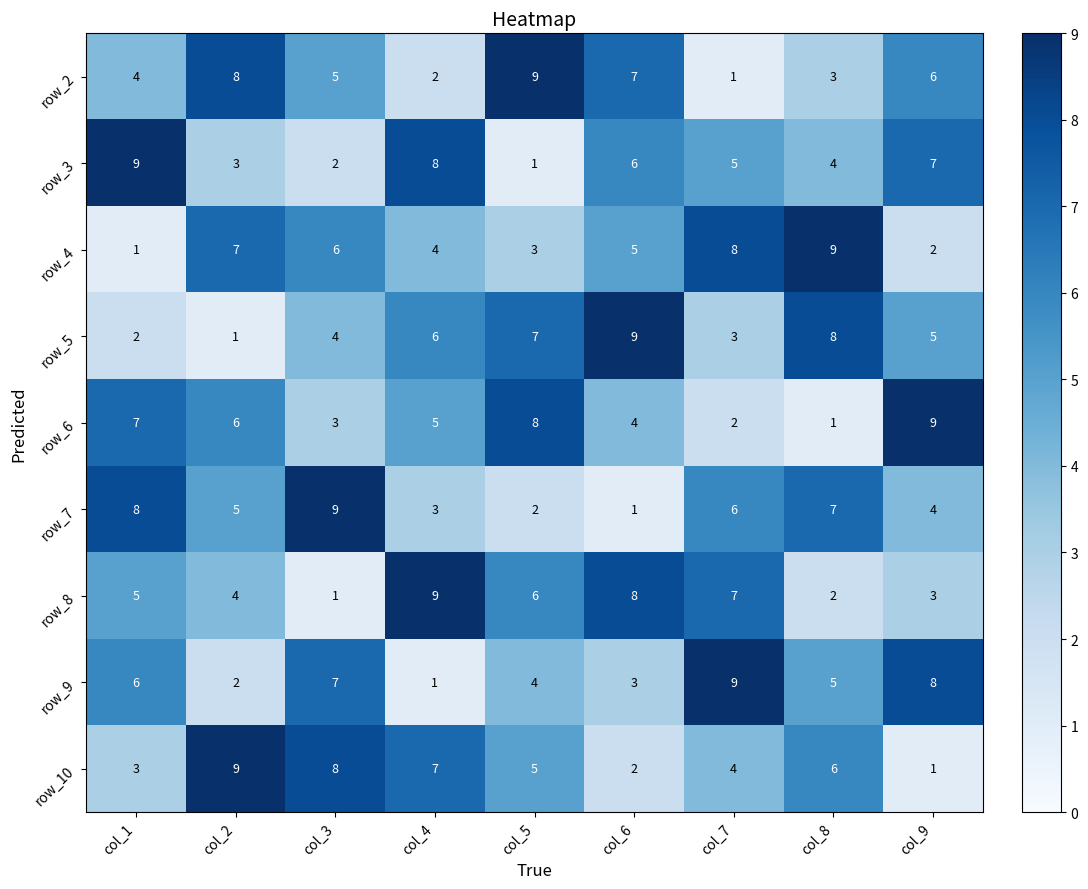

Is the value of row_6 at col_9 greater than the value of row_7 at col_2?

Yes